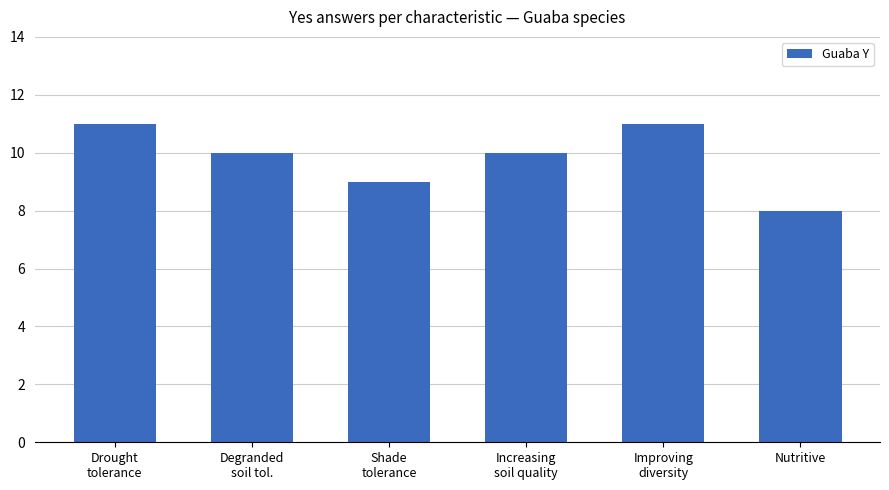

The chart shows a value of 8 at Nutritive. True or false?

True